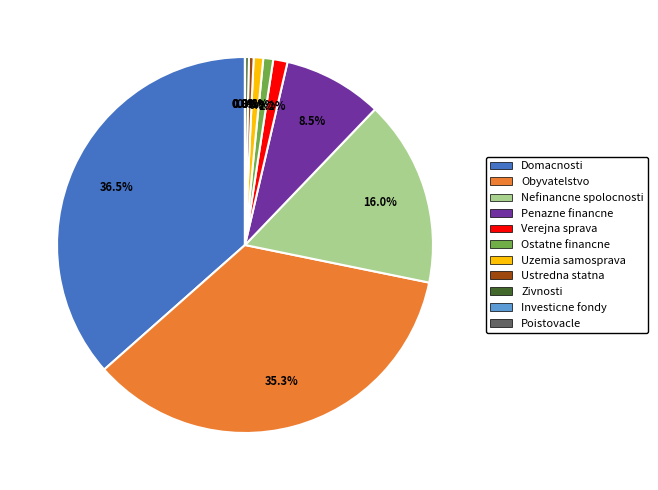

Is the sum of Verejna sprava and Nefinancne spolocnosti greater than half?

No